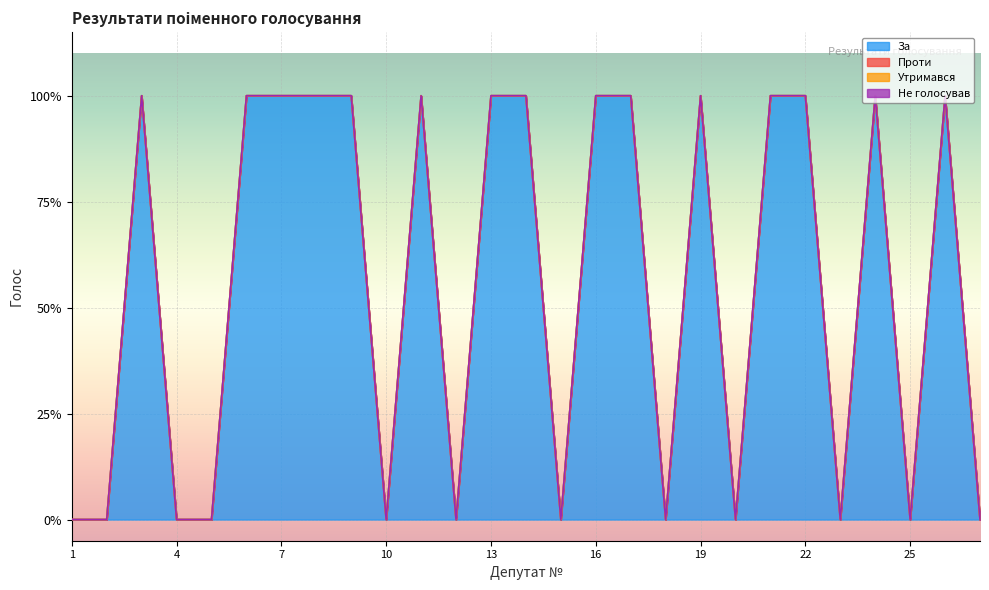

How many data points does each series have?

27